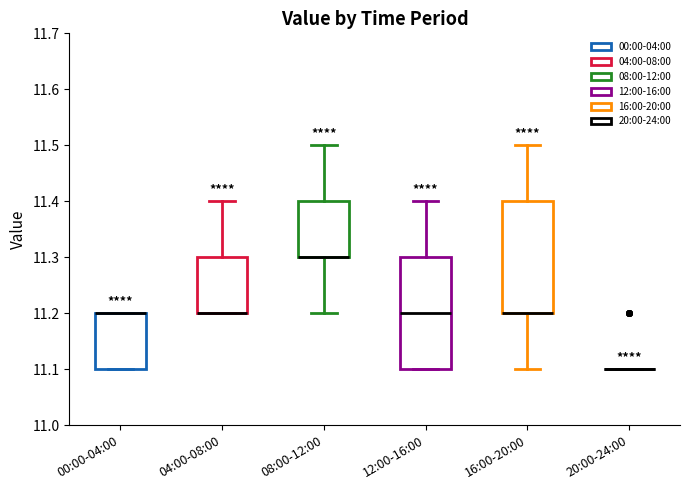

Reading left to right, read every box against the y-axis: the position of its median line, the range the box covers, and the ends of its whiskers. The values are not printed on the chart, so give them approximately, as read against the axis.

00:00-04:00: median 11.2 (drawn on the box's upper edge), box 11.1 to 11.2, whiskers 11.1 to 11.2
04:00-08:00: median 11.2 (drawn on the box's lower edge), box 11.2 to 11.3, whiskers 11.2 to 11.4
08:00-12:00: median 11.3 (drawn on the box's lower edge), box 11.3 to 11.4, whiskers 11.2 to 11.5
12:00-16:00: median 11.2, box 11.1 to 11.3, whiskers 11.1 to 11.4
16:00-20:00: median 11.2 (drawn on the box's lower edge), box 11.2 to 11.4, whiskers 11.1 to 11.5
20:00-24:00: box collapsed to a line at 11.1, whiskers 11.1 to 11.1